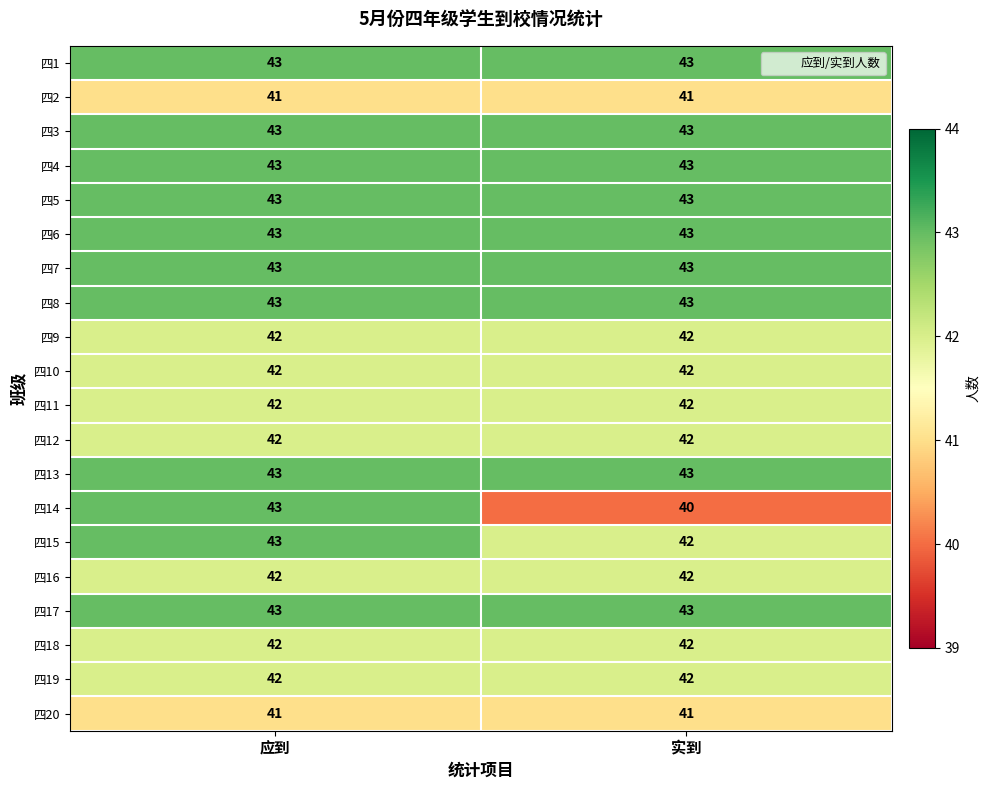

What is the spread (max minus min) of values at 实到?

3